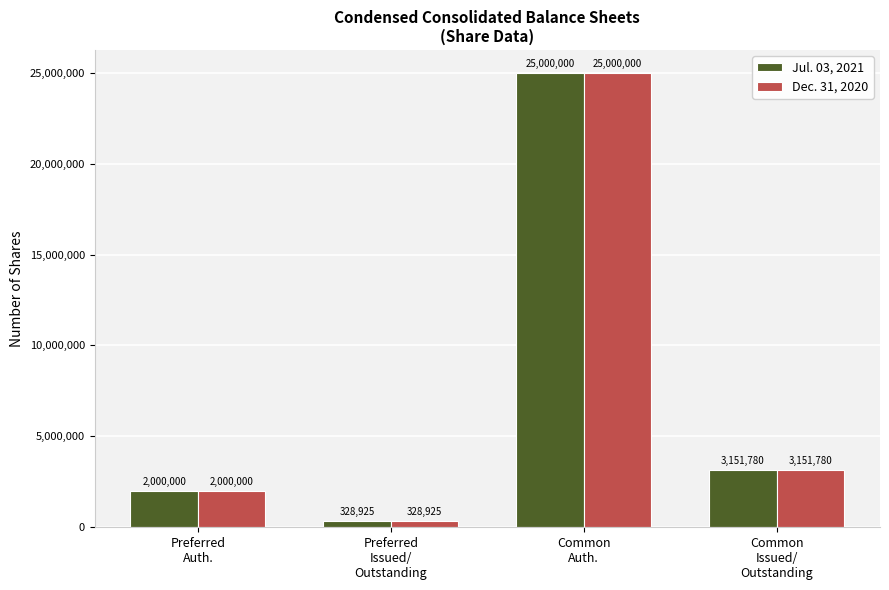

What is the value of the Jul. 03, 2021 bar at the 1st from the left?

2000000